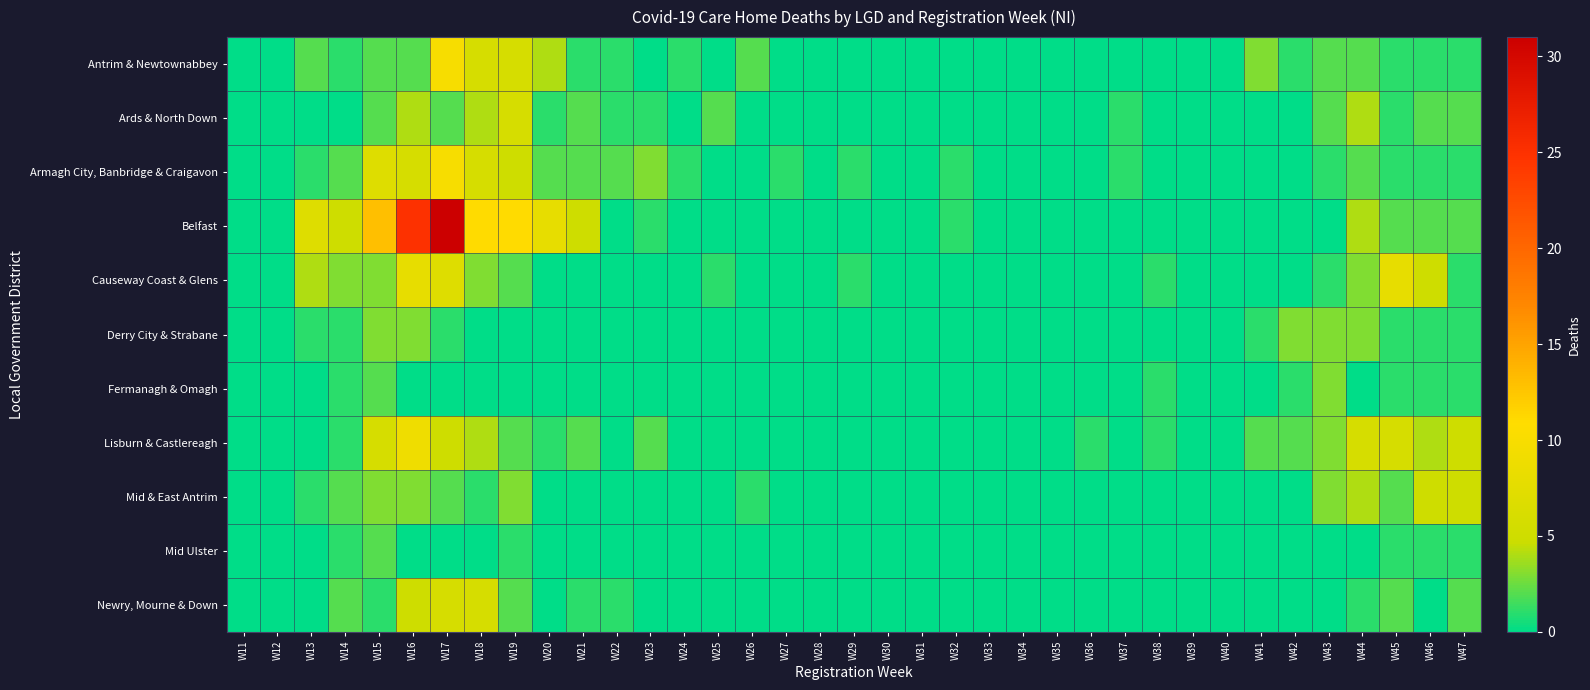

List the series in order of their peak value, lowest first.

Mid Ulster, Derry City & Strabane, Fermanagh & Omagh, Mid & East Antrim, Ards & North Down, Newry, Mourne & Down, Causeway Coast & Glens, Lisburn & Castlereagh, Antrim & Newtownabbey, Armagh City, Banbridge & Craigavon, Belfast